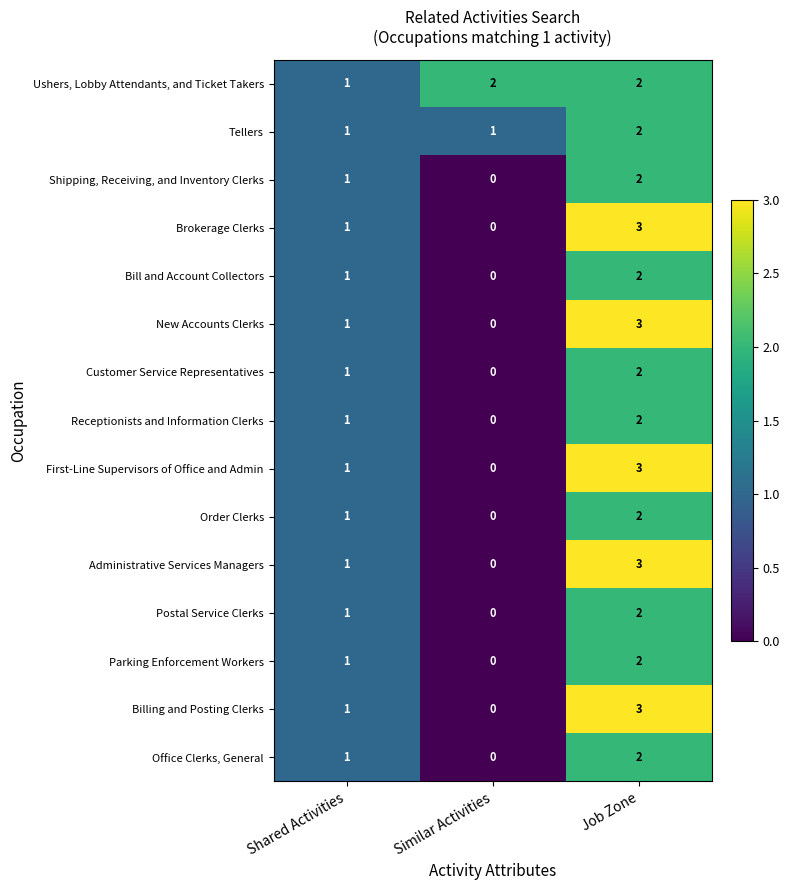

The Administrative Services Managers series shows 5 at Job Zone. True or false?

False